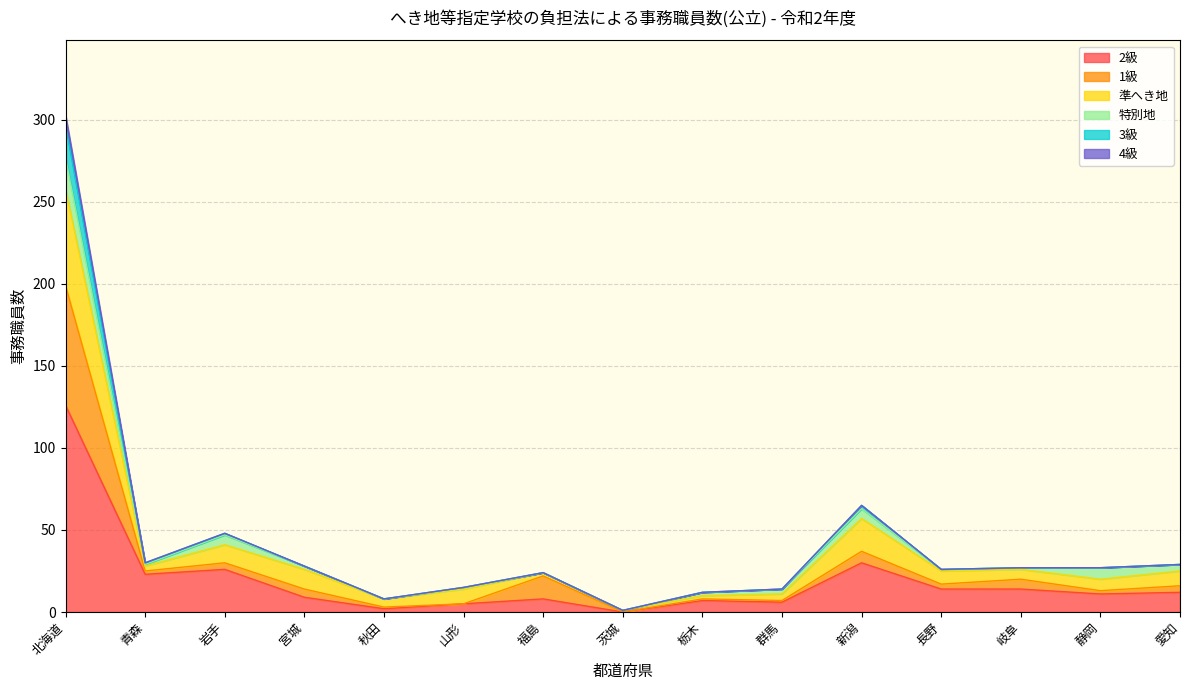

At which category is the sum across all series the highest?

北海道